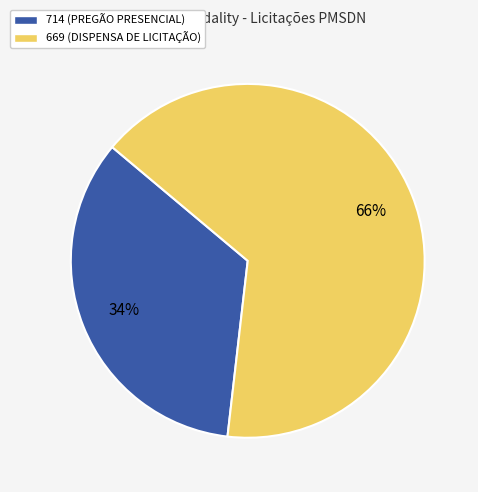

How many segments does this pie chart have?

2